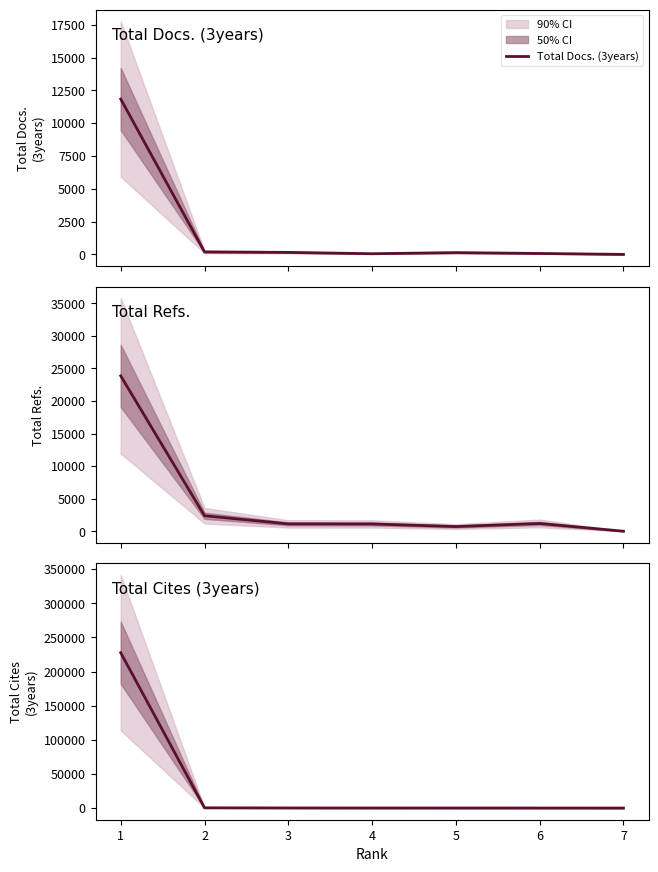

List the series in order of their peak value, lowest first.

Total Docs. (3years), Total Refs., Total Cites (3years)